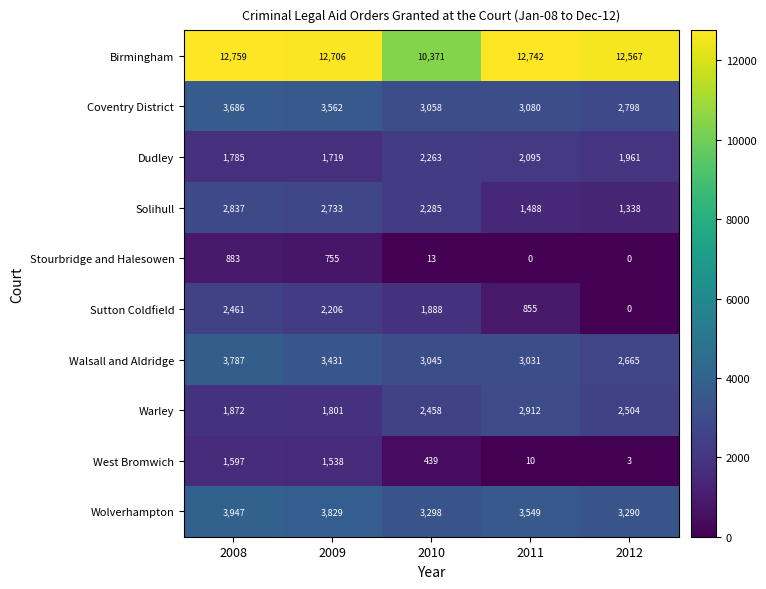

Which category has the highest value in the Stourbridge and Halesowen series?

2008